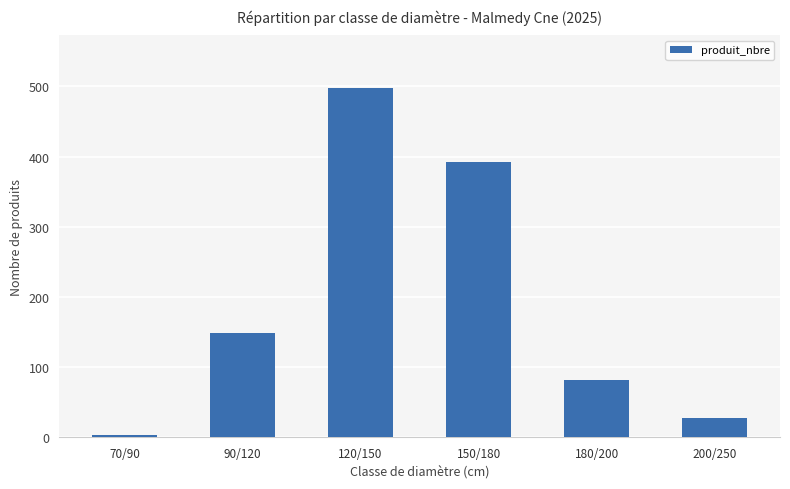

What is the sum of the values at 90/120 and 180/200?

230